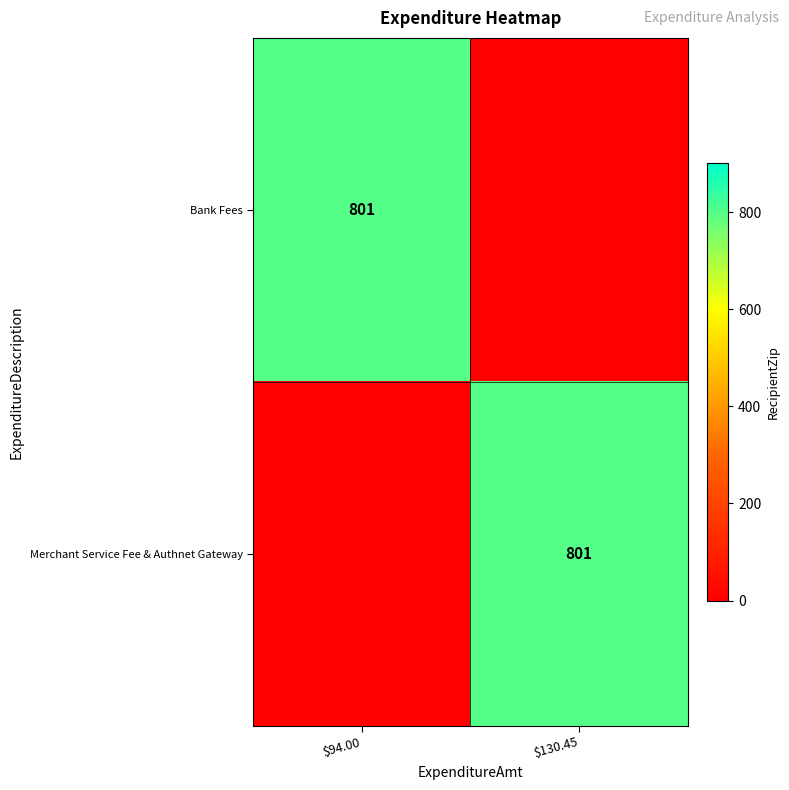

True or false: Bank Fees has a value of 801 at $94.00.

True